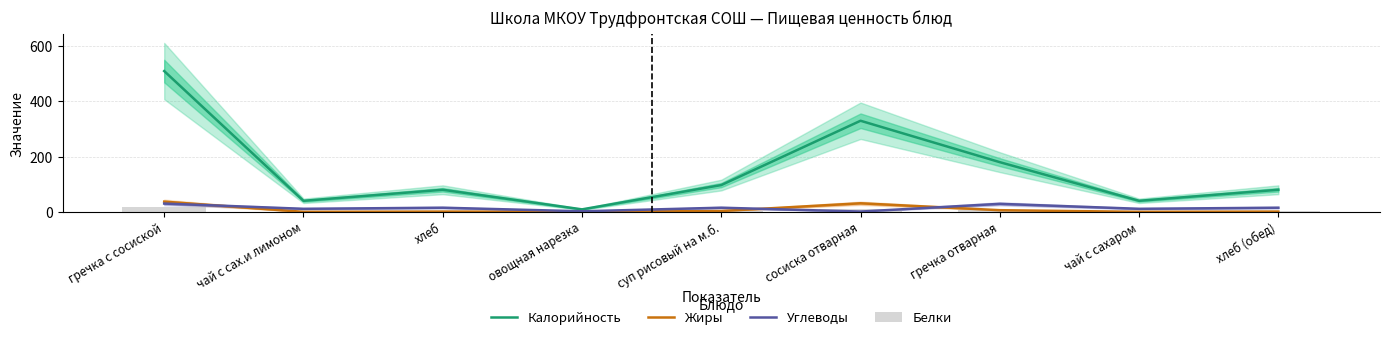

Which series has the widest spread of values?

Калорийность